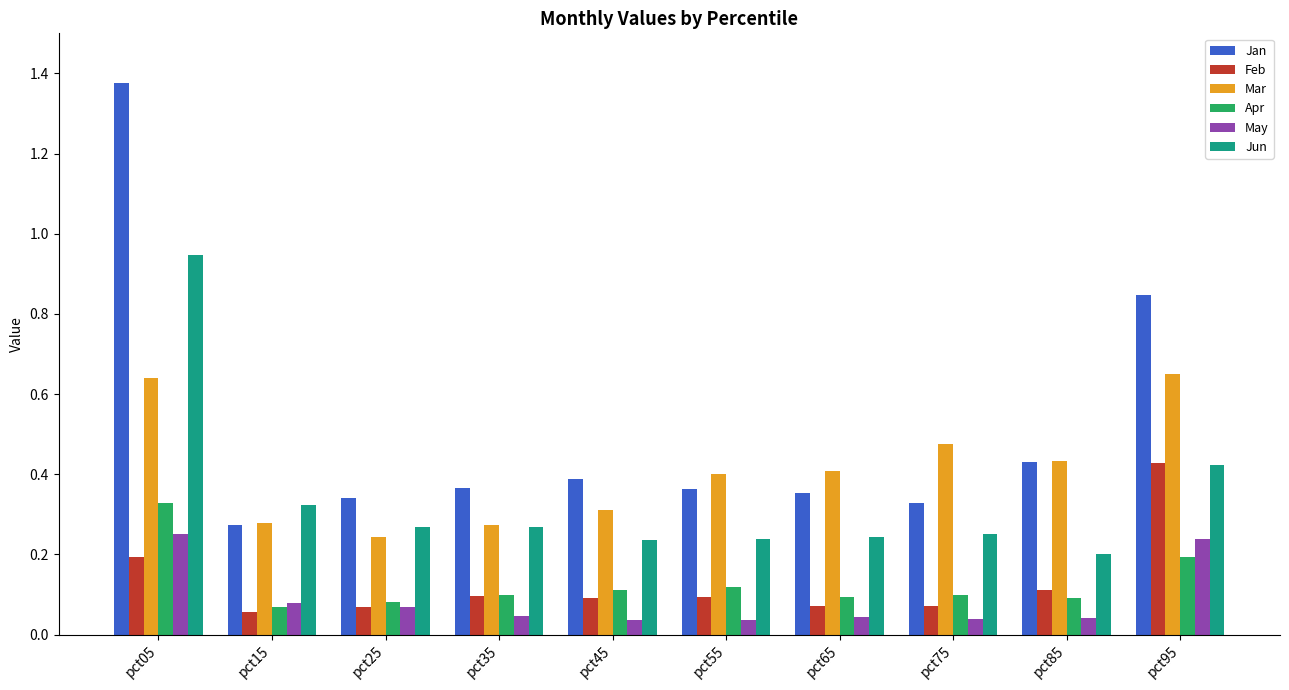

Rank the series by their maximum value, from lowest to highest.

May, Apr, Feb, Mar, Jun, Jan